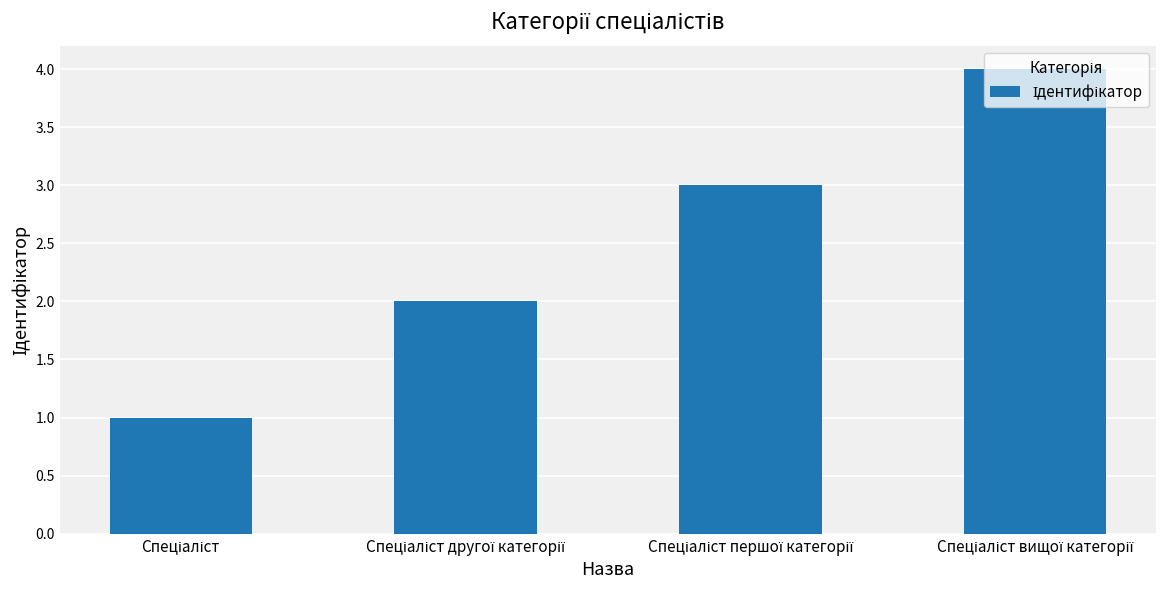

What is the difference between the maximum and minimum values?

3